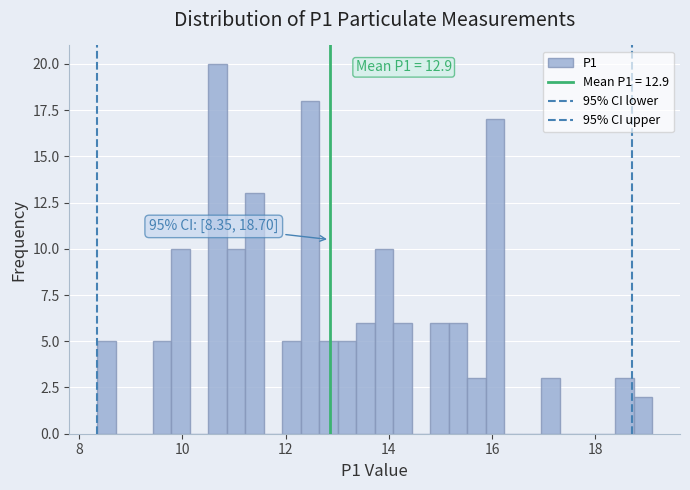

Around what value on the x-axis is the tallest bar? Give the approximate position of its centre, as read against the axis.

10.6